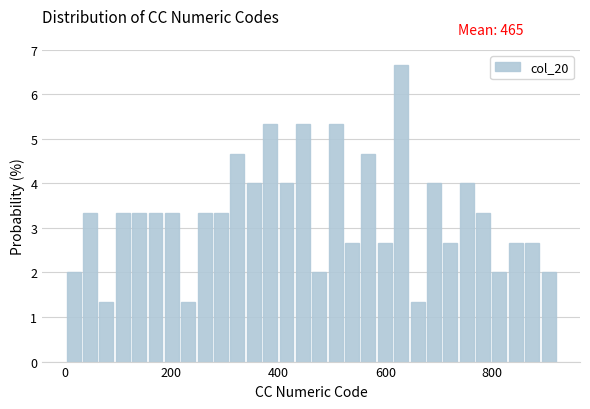

Around what value on the x-axis is the tallest bar? Give the approximate position of its centre, as read against the axis.

620